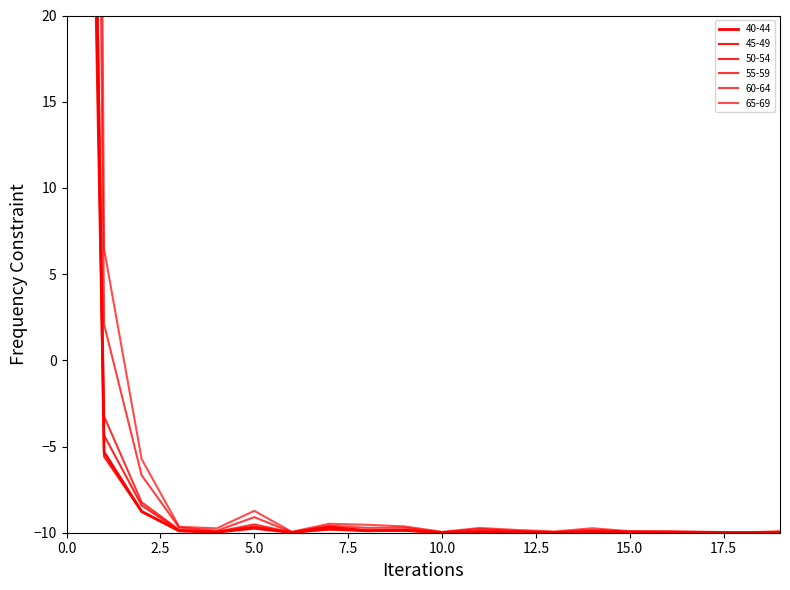

The value of 40-44 at 01211 is -4.0. True or false?

False